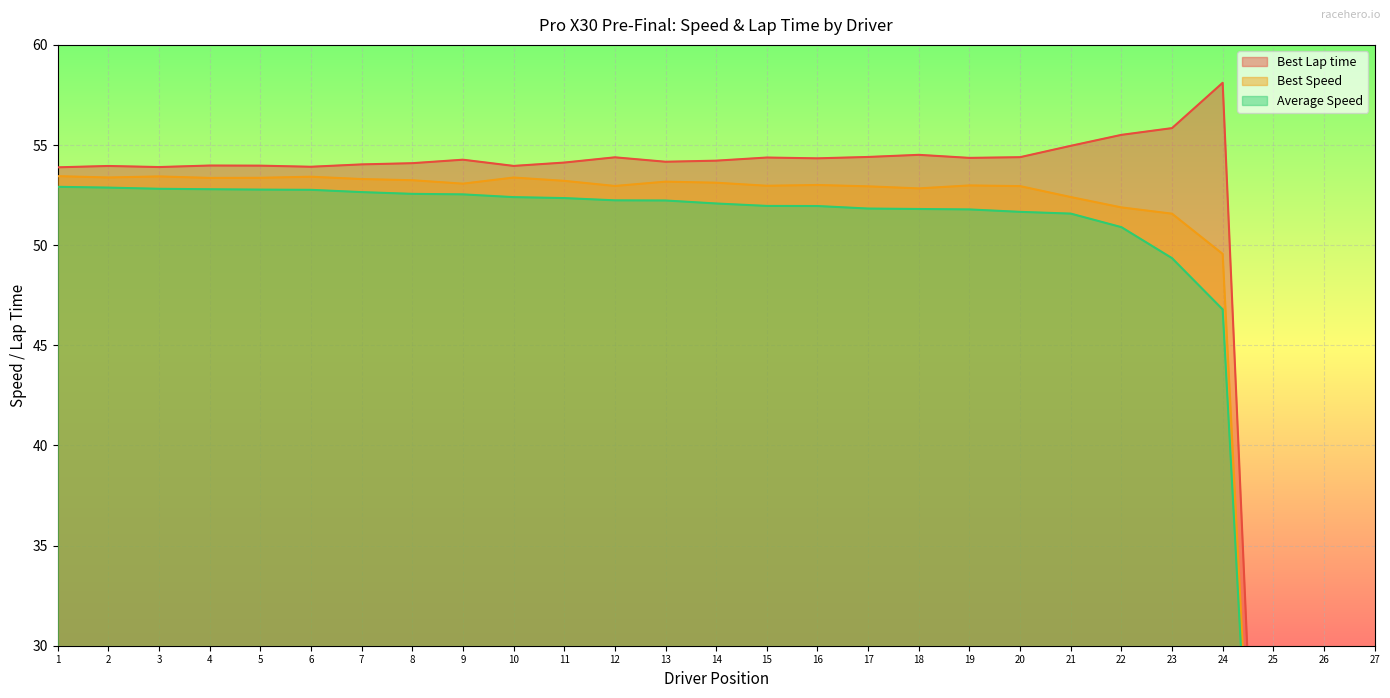

True or false: Average Speed has a value of 81.0 at 10.

False